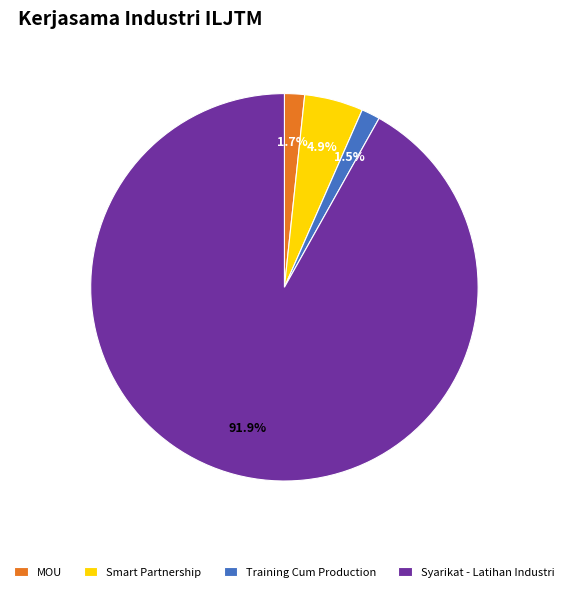

Which slice is the largest?

Syarikat - Latihan Industri